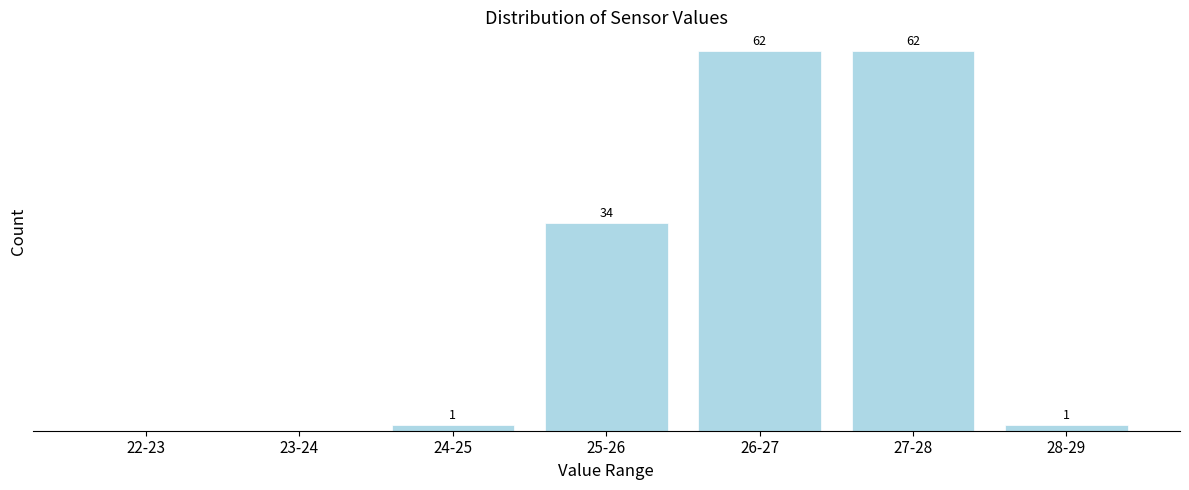

Which has a higher value, 23-24 or 27-28?

27-28